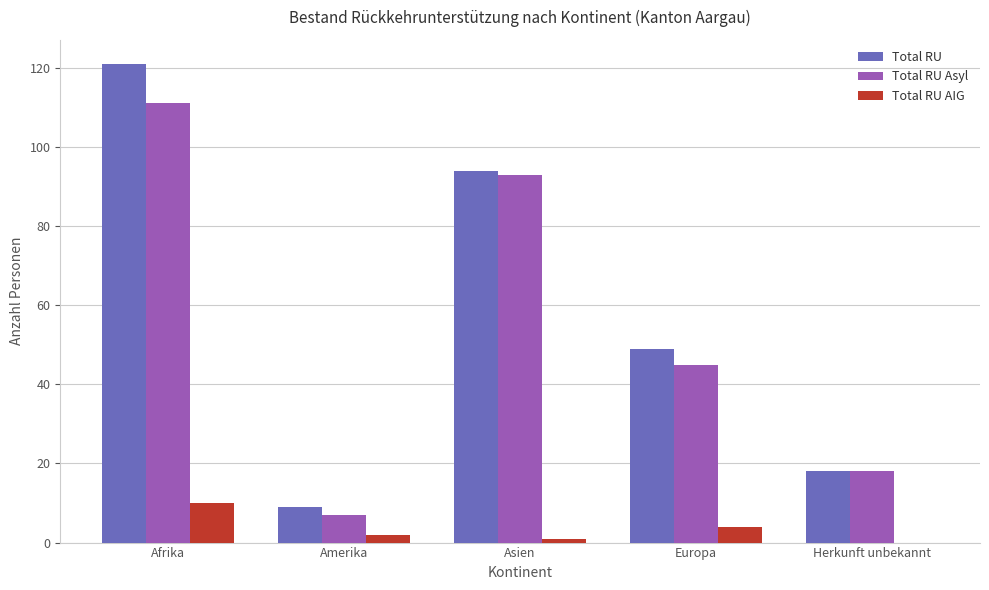

Is the value of Total RU AIG at Asien greater than the value of Total RU at Amerika?

No